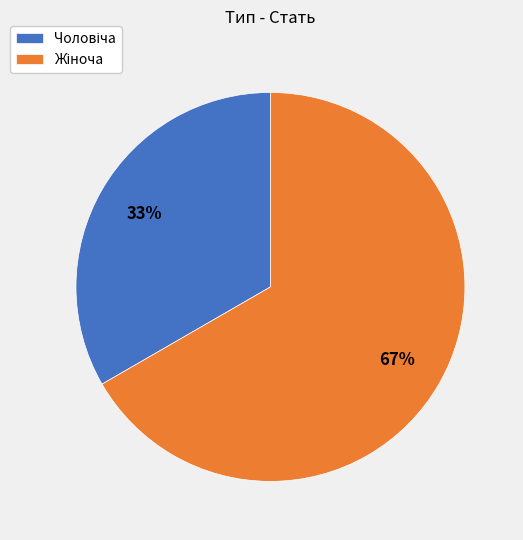

Is there a majority slice in this chart?

Yes